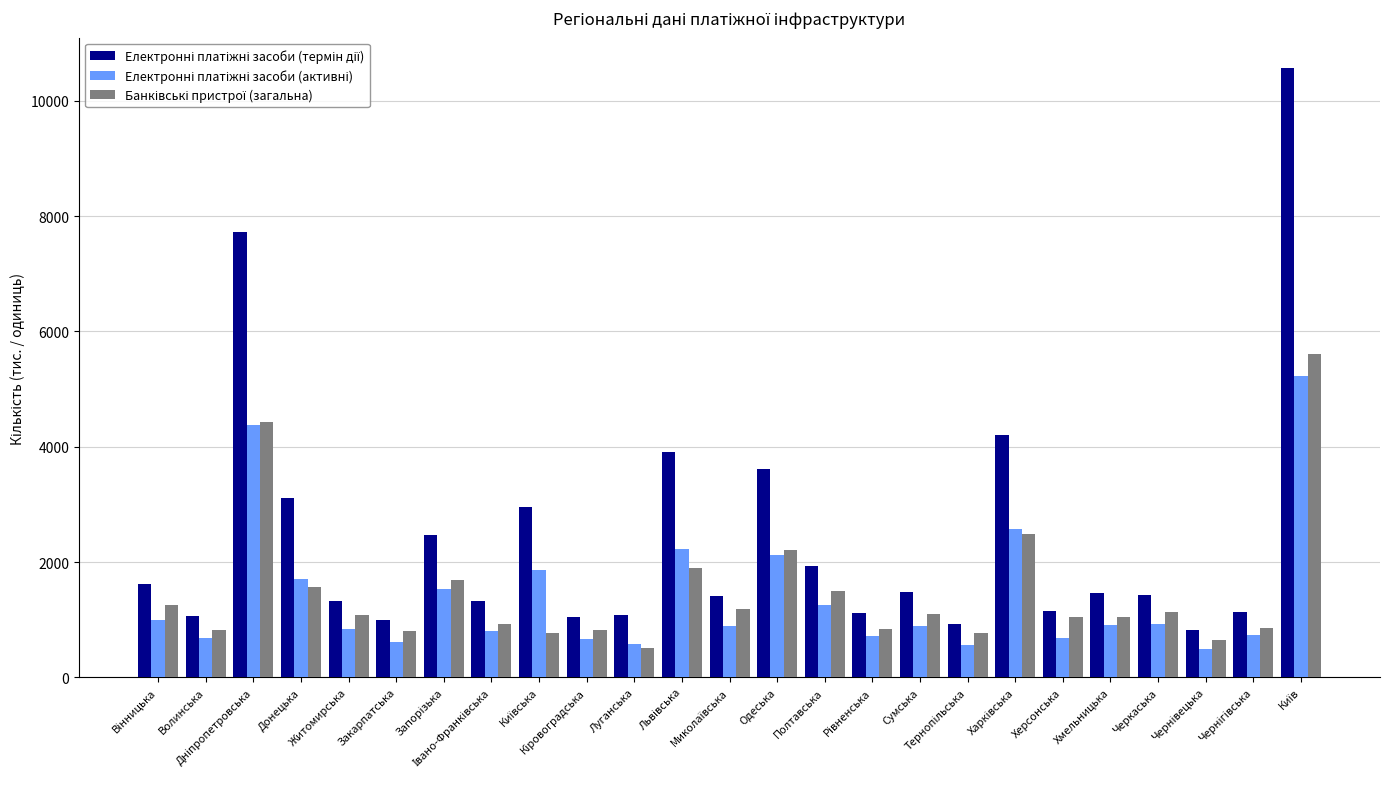

What is the minimum value shown in the chart?

491.3